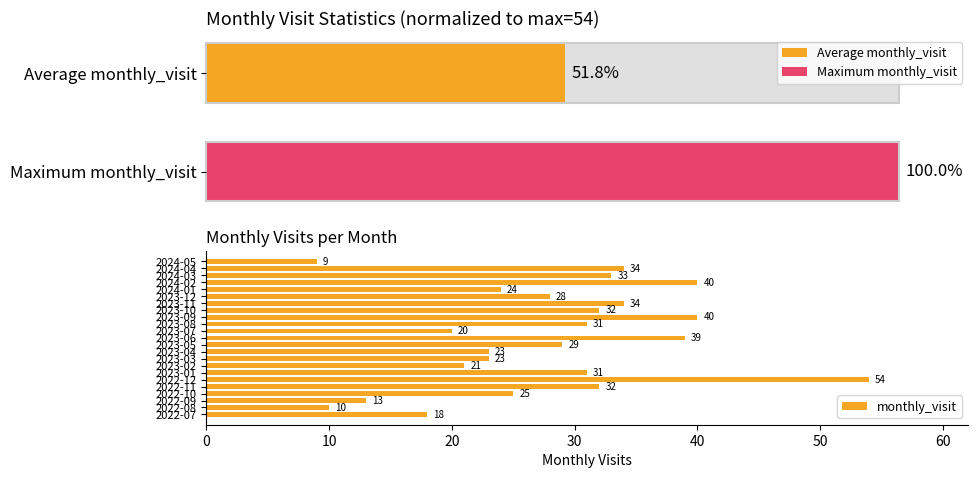

How many distinct data groups are displayed?

1